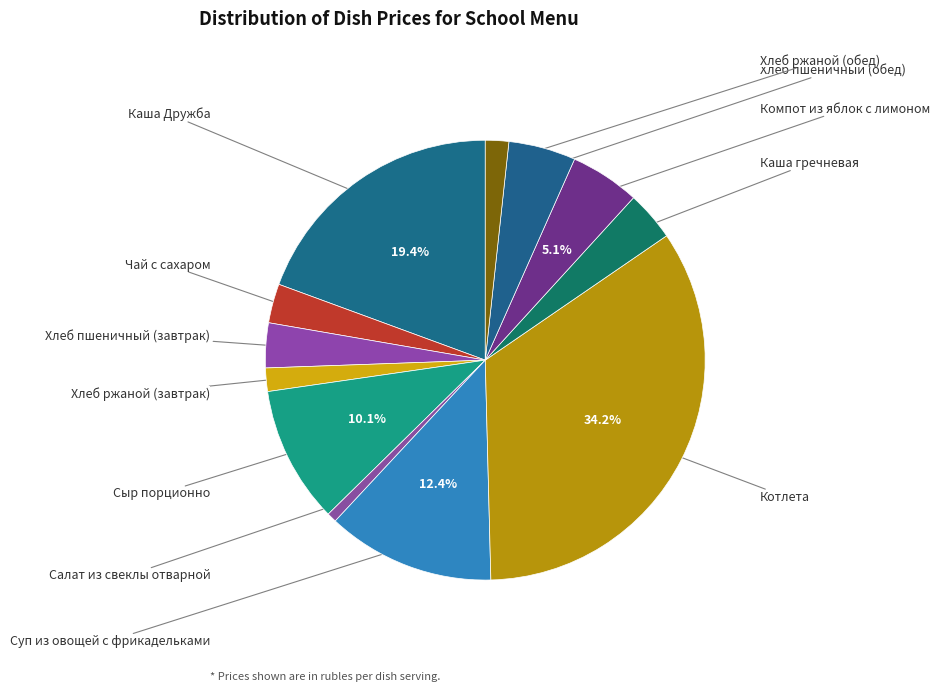

How many segments does this pie chart have?

12